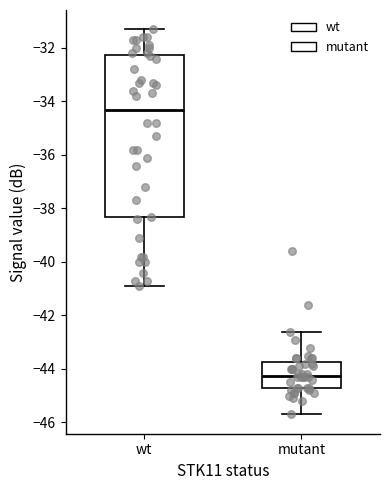

Which box is the tallest, from its lower edge to its upper edge?

wt